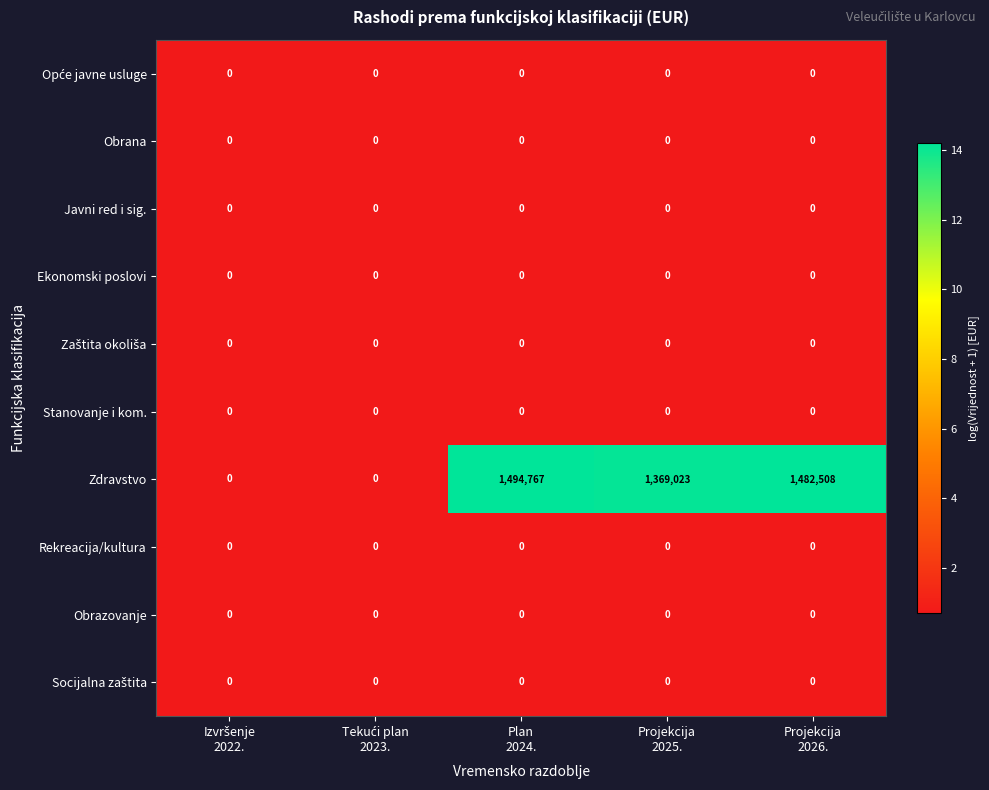

Which series has the widest spread of values?

Zdravstvo